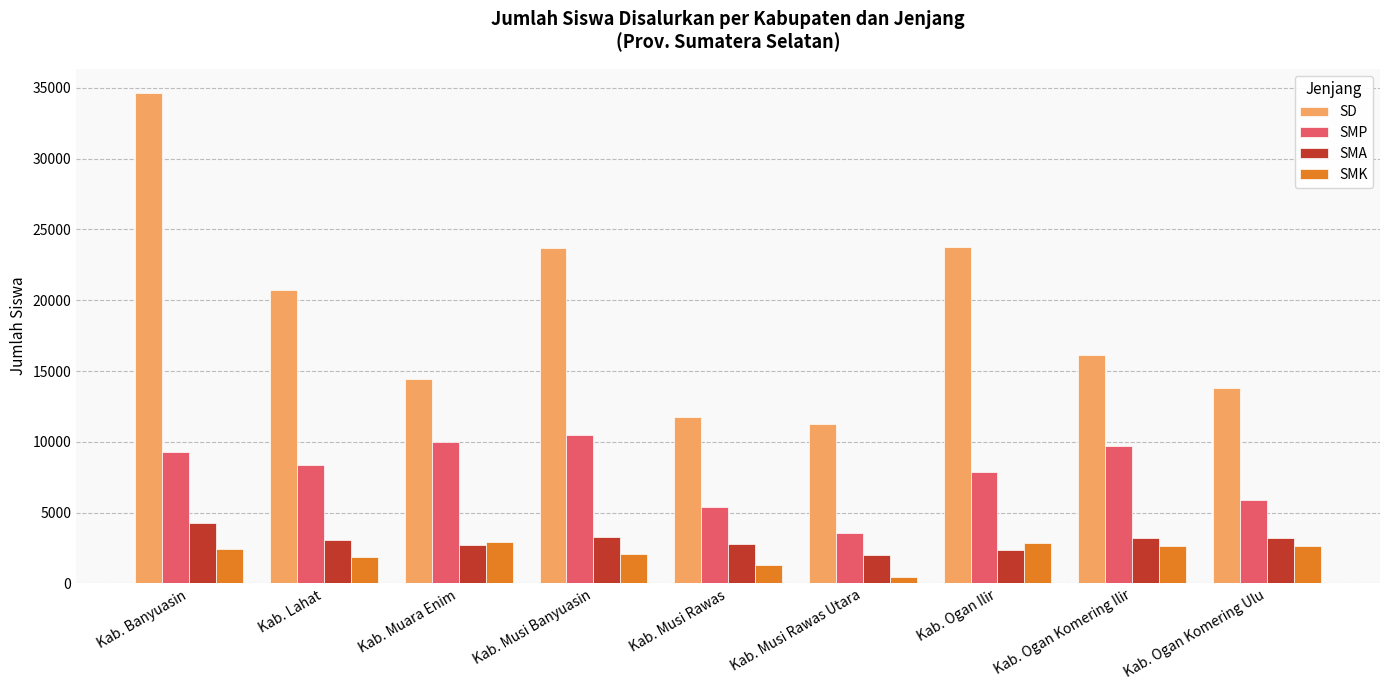

Count the number of categories in the chart.

9